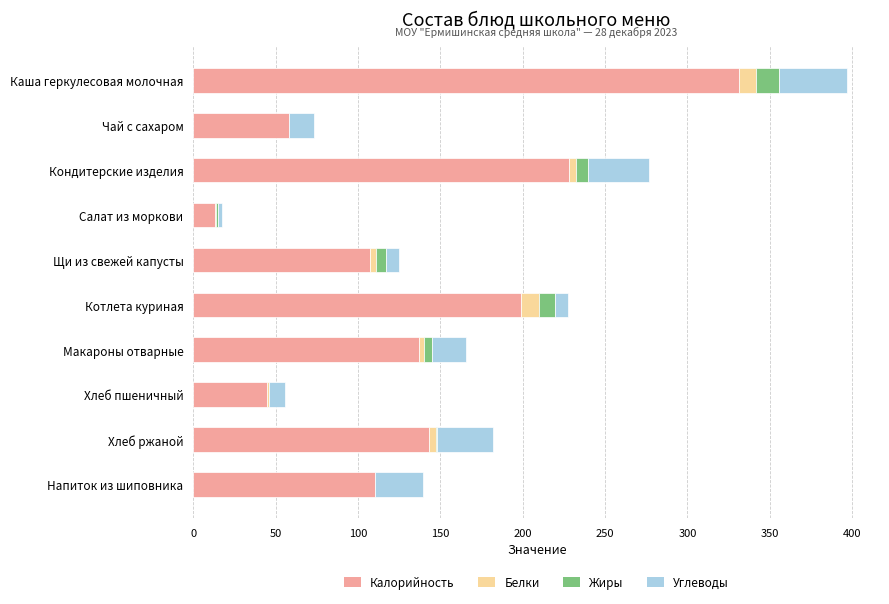

True or false: Калорийность has a value of 208.6 at Хлеб ржаной.

False